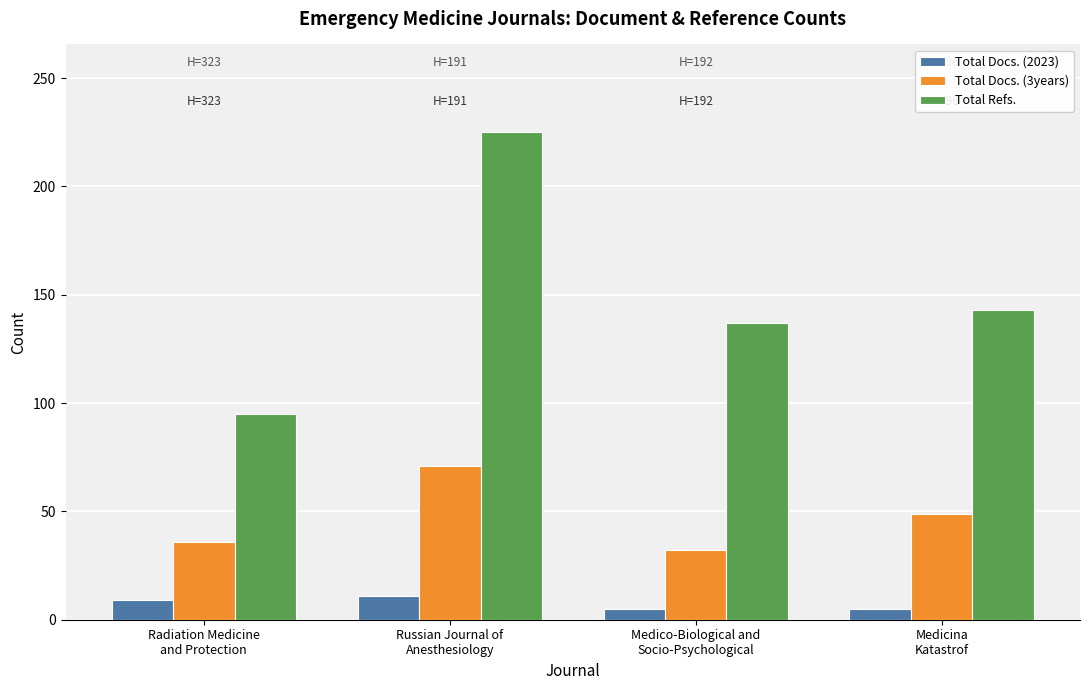

Which series has the largest total across all categories?

Total Refs.